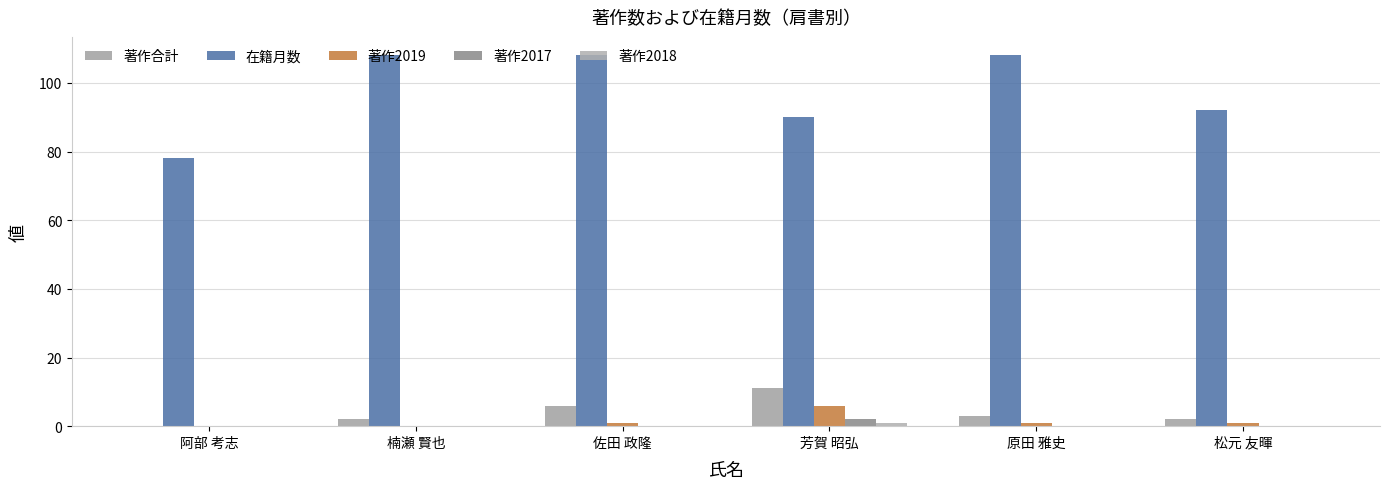

At which category does the chart reach its minimum across all series?

阿部 考志